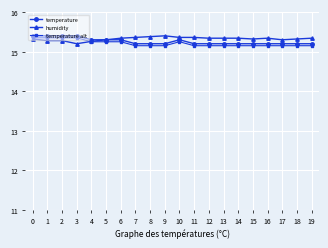

What is the highest value of the temperature series?

15.4